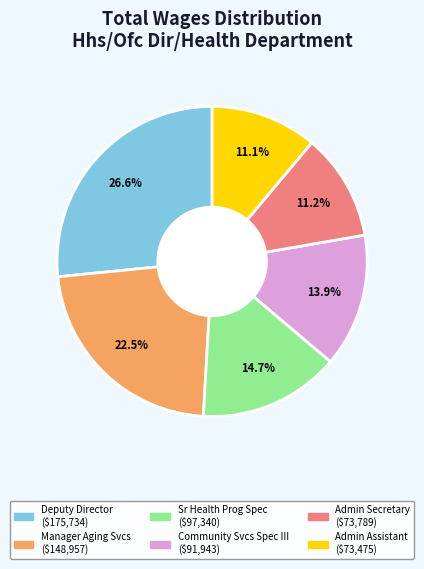

Is there a majority slice in this chart?

No